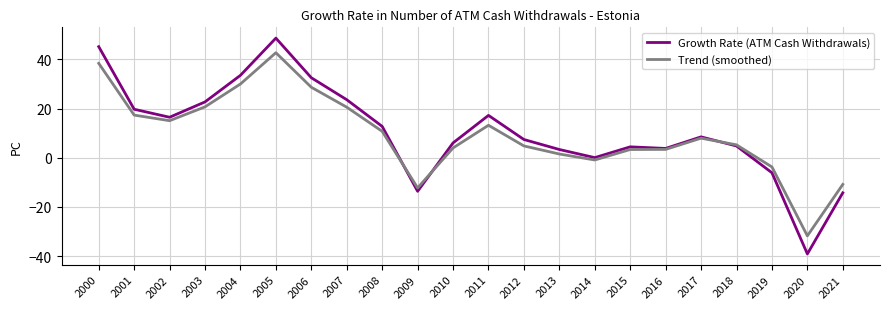

What value does the Growth Rate (ATM Cash Withdrawals) series have at 2005?

48.7